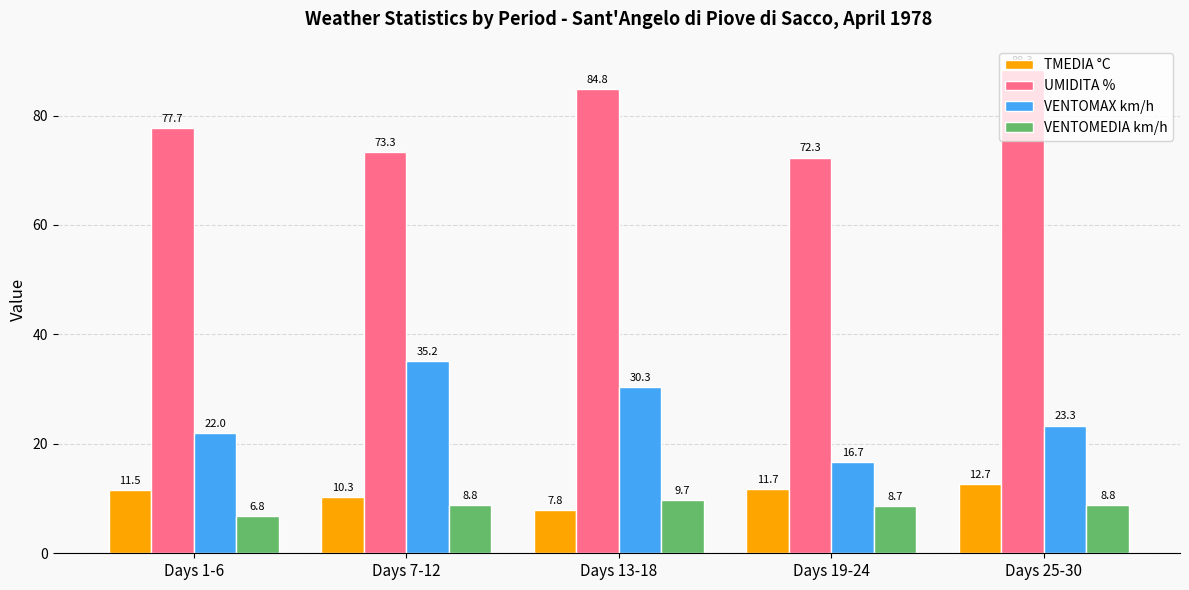

What is the label of the 1st bar from the left?

Days 1-6